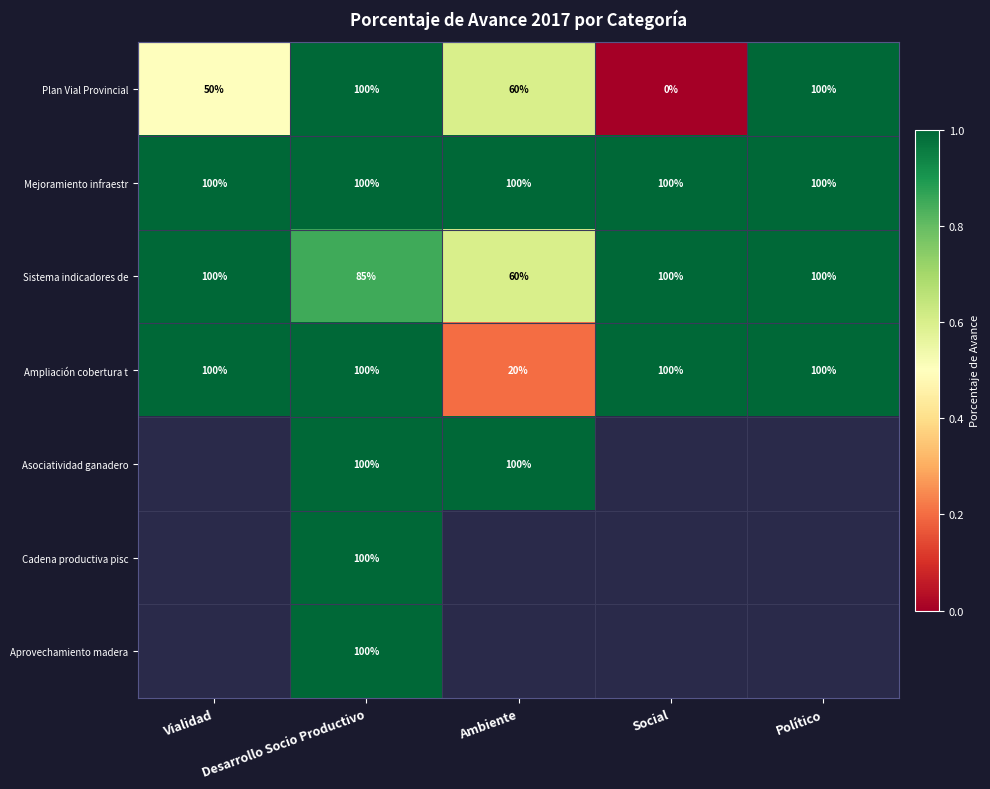

What is the spread (max minus min) of values at Desarrollo Socio Productivo?

15.0